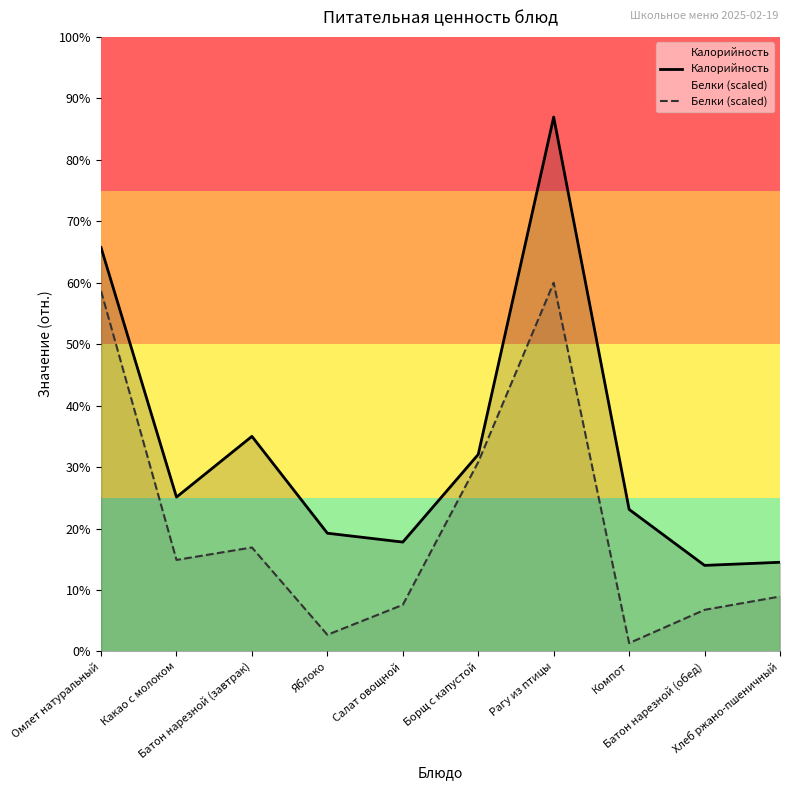

Rank the series by their maximum value, from highest to lowest.

Калорийность, Белки (scaled)